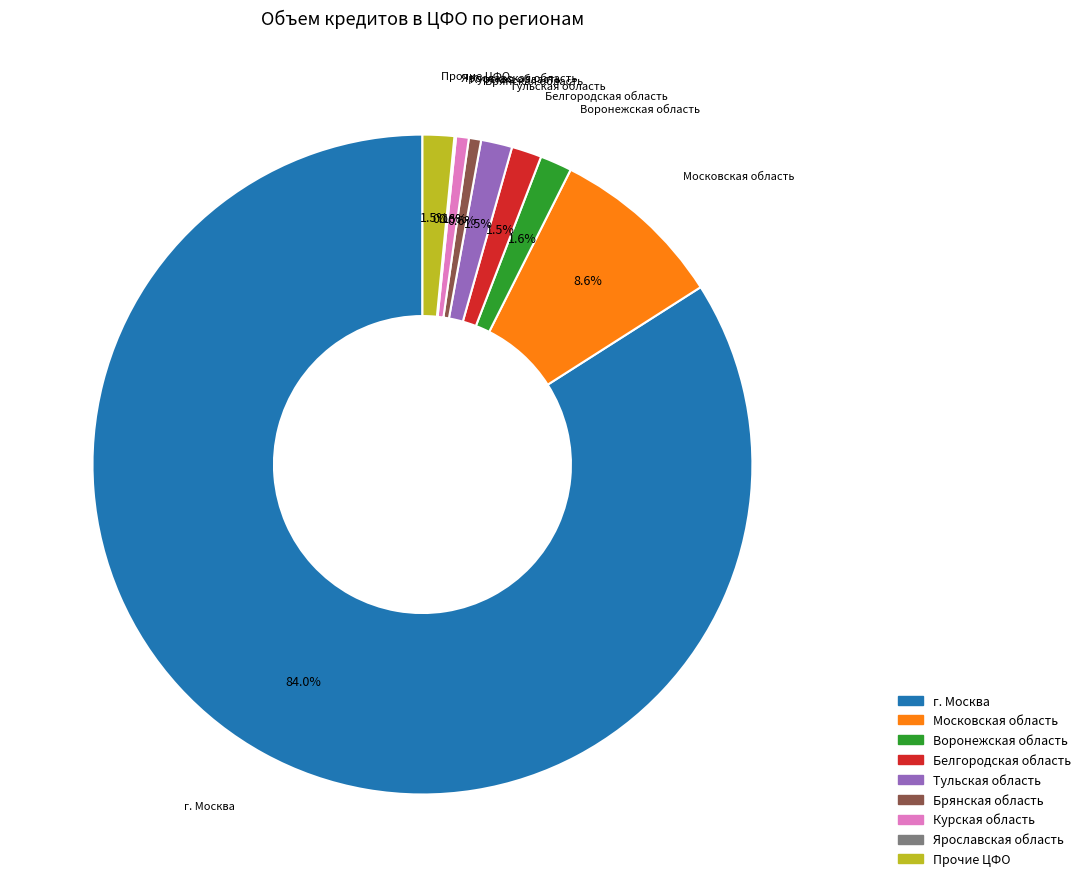

Does any single category account for the majority?

Yes